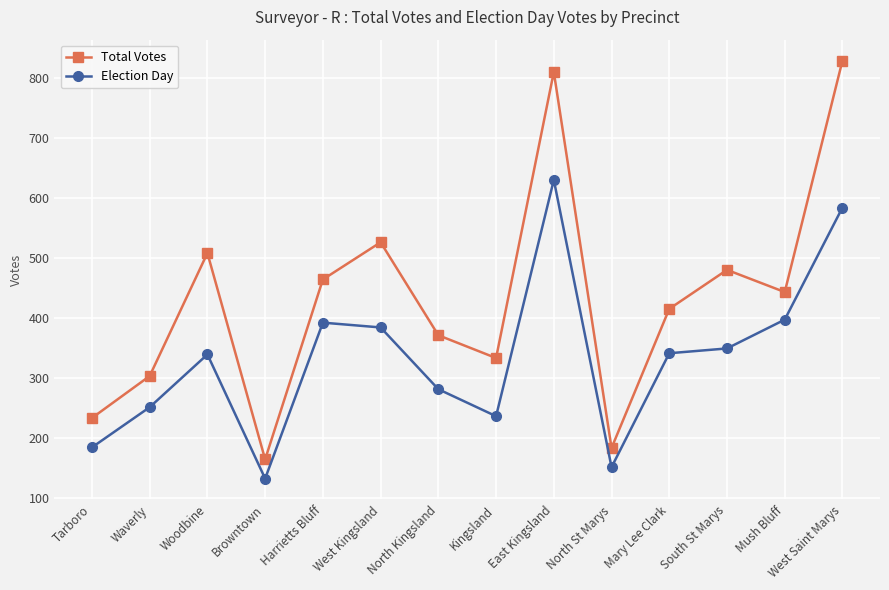

Which series has the largest total across all categories?

Total Votes